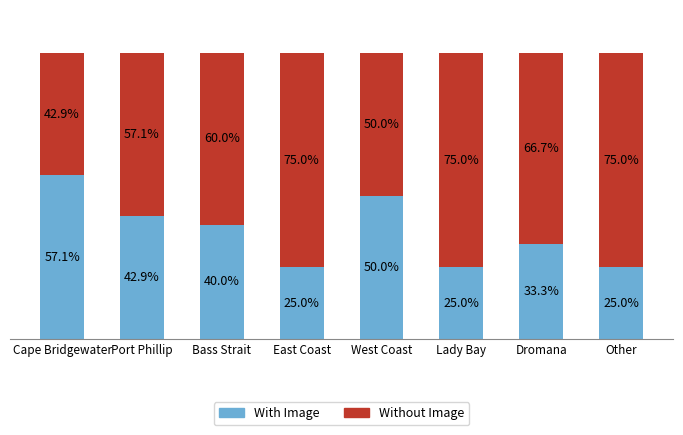

Which category has the highest value in the With Image series?

Cape Bridgewater